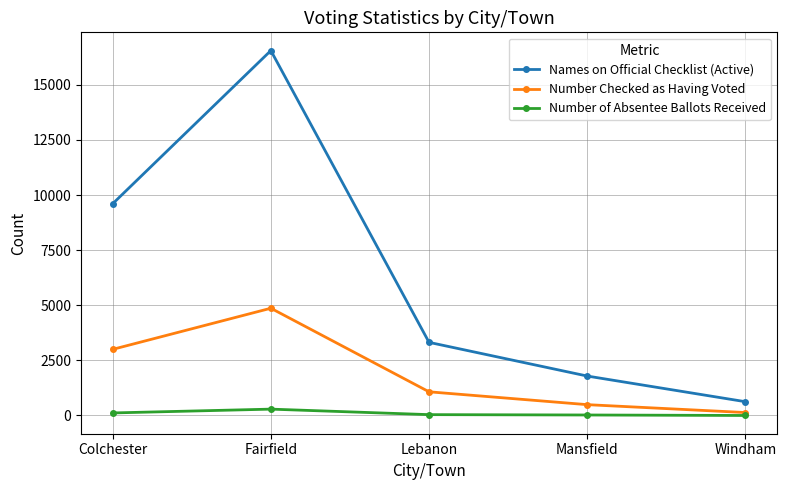

Which series has the largest range (max minus min)?

Names on Official Checklist (Active)